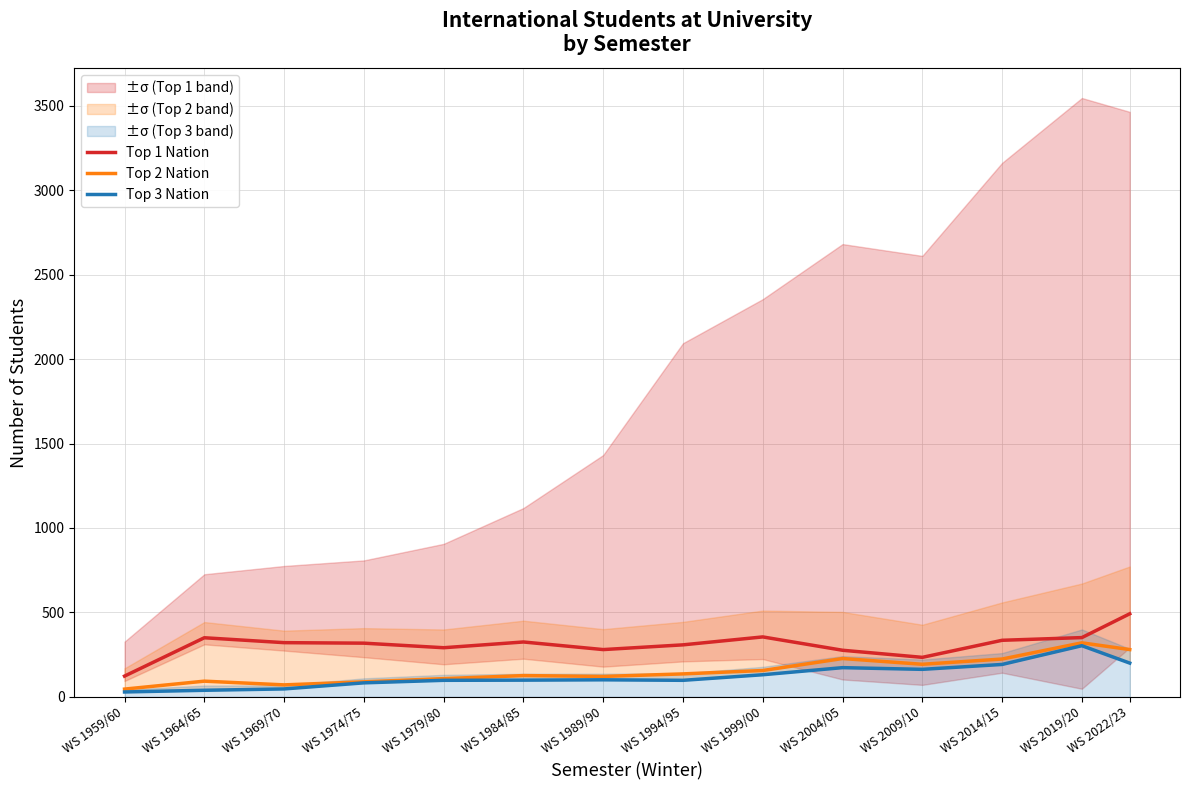

Where does the Top 2 Nation series first go above 136?

WS 1999/00